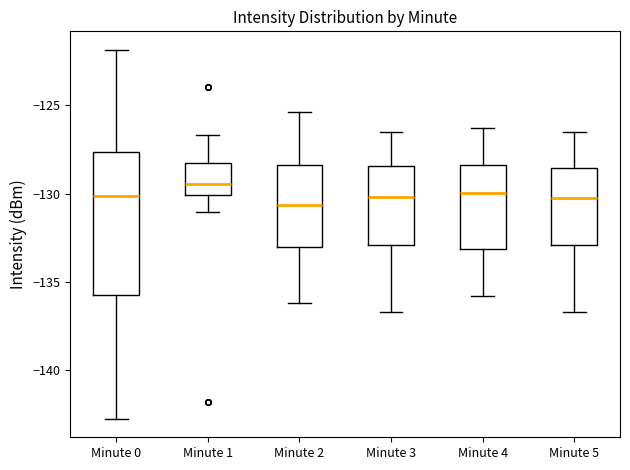

Where does the lower whisker of the box for Minute 2 end on the y-axis? The values are not printed on the chart, so give them approximately, as read against the axis.

-136.0